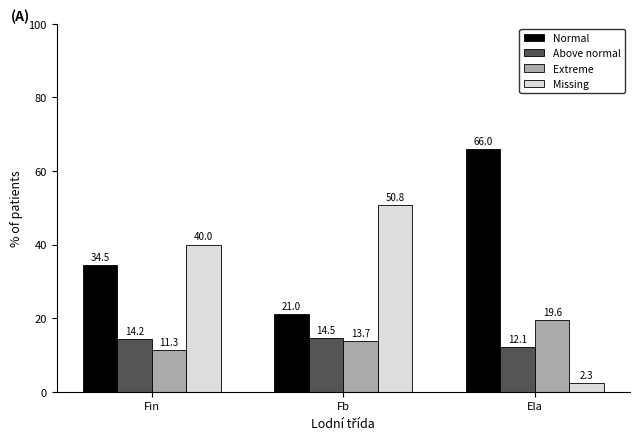

The value of Missing at Fin is 40.0. True or false?

True